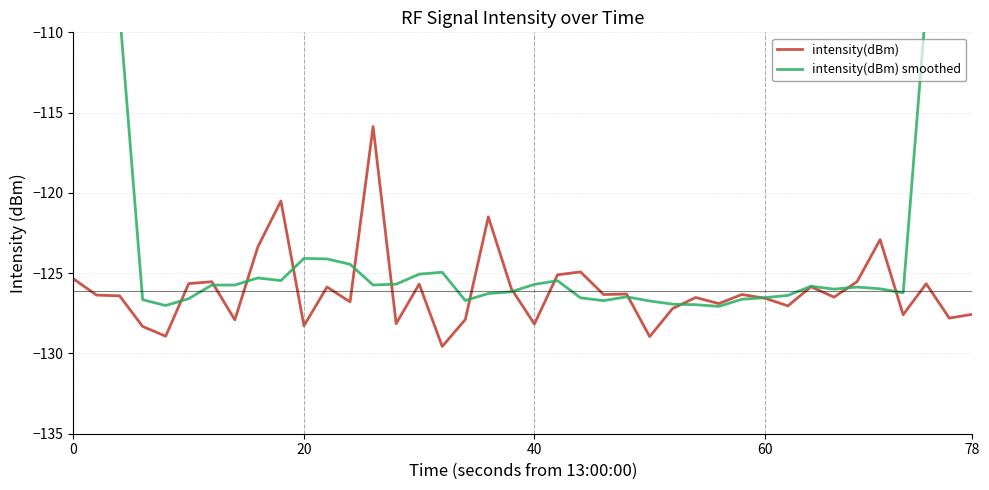

The value of intensity(dBm) at 6 is -193.3. True or false?

False